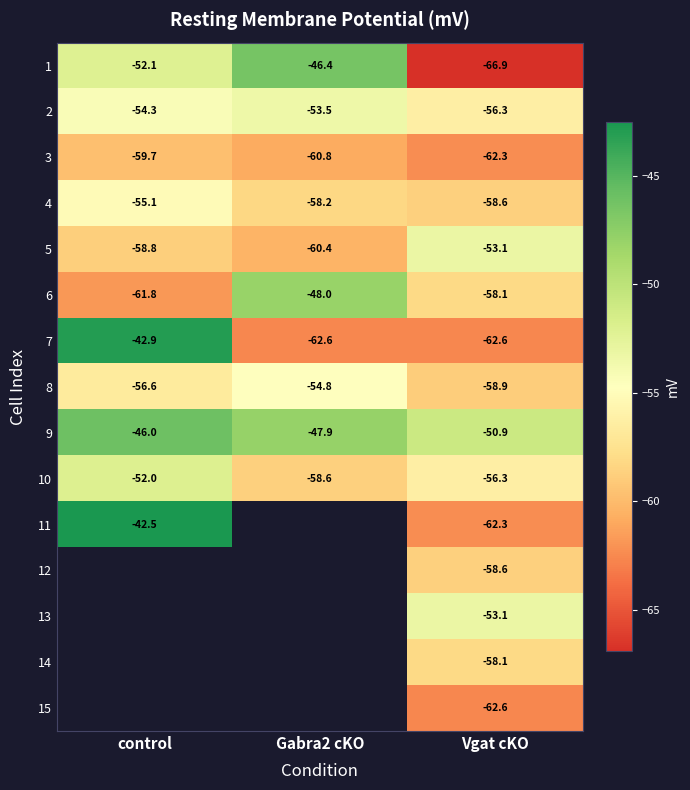

What is the difference between the 7 values at control and Gabra2 cKO?

19.7